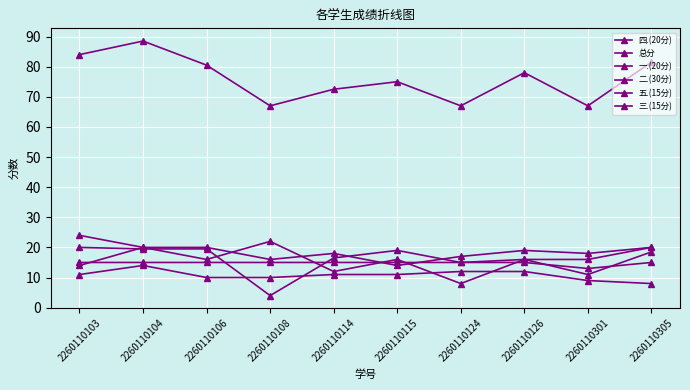

Is this an area chart (filled region under the line)?

No